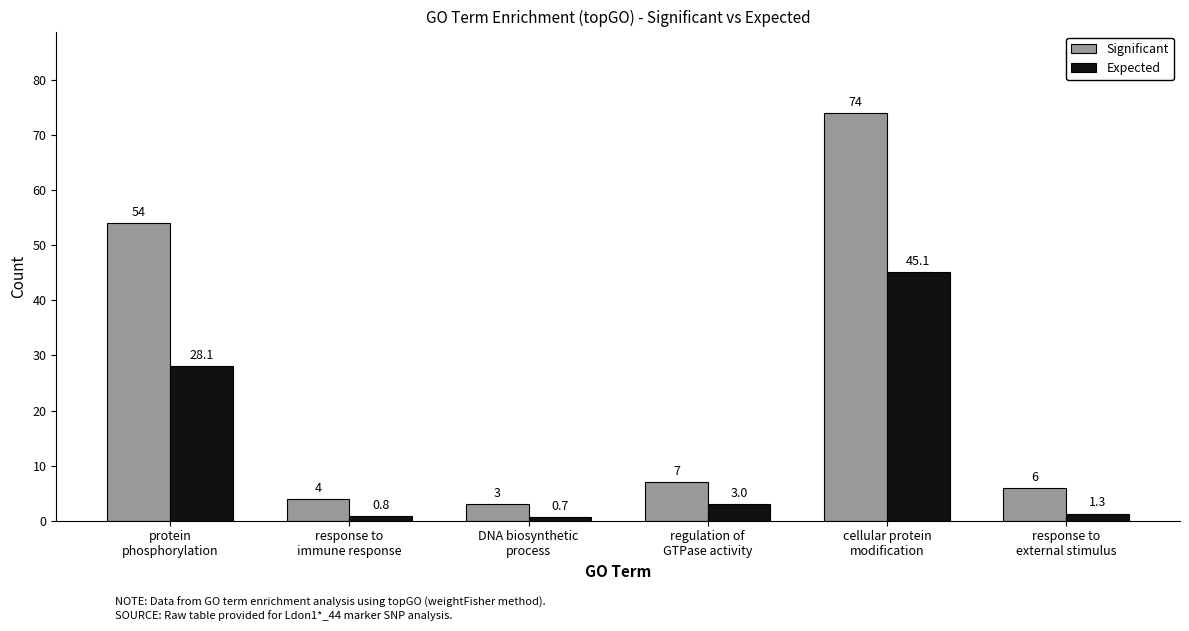

What is the average value of the Expected series?

13.2